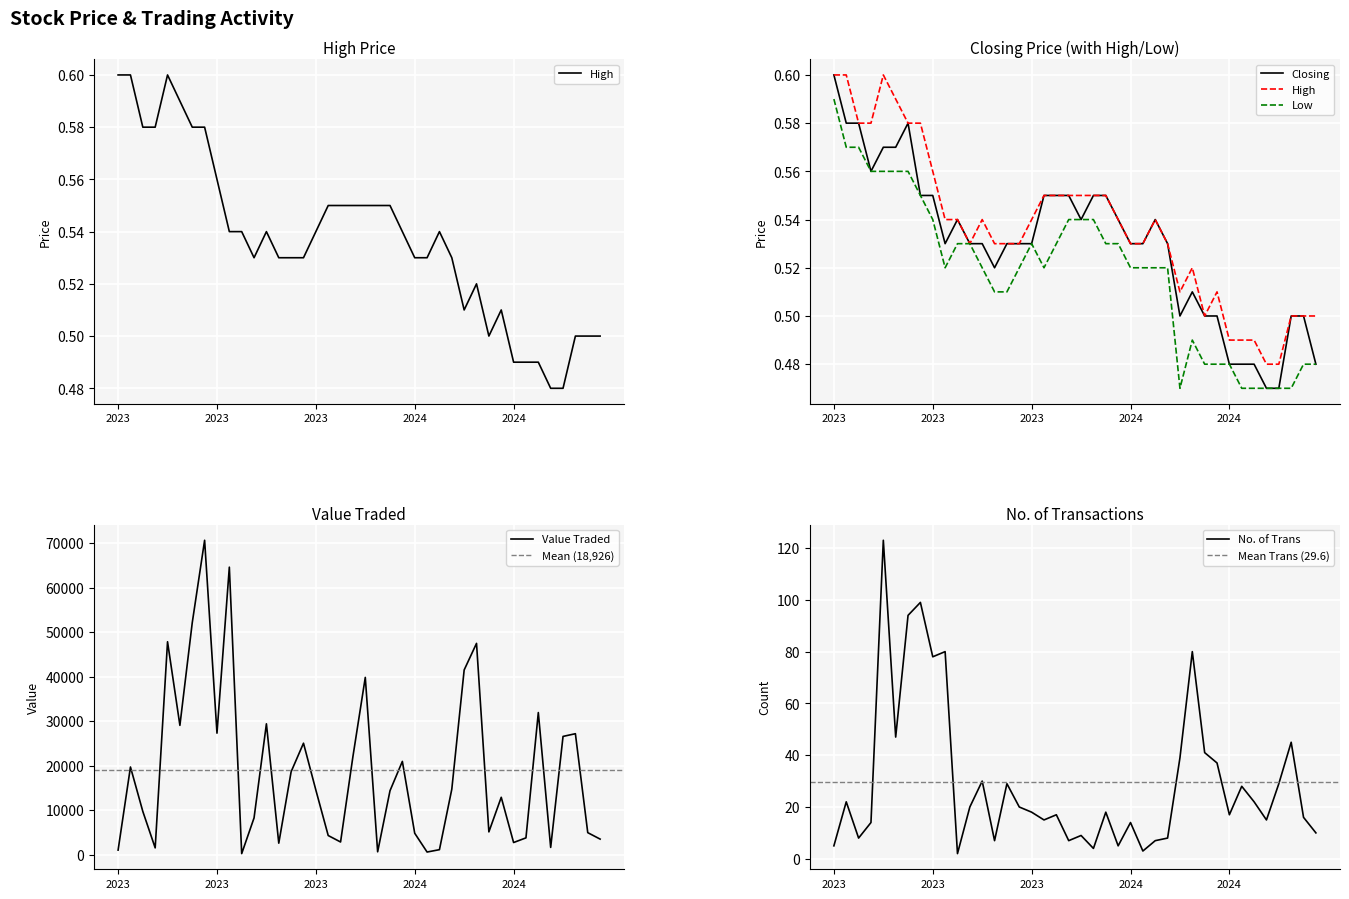

What is the value of the Low point at the 26th from the left?

0.5